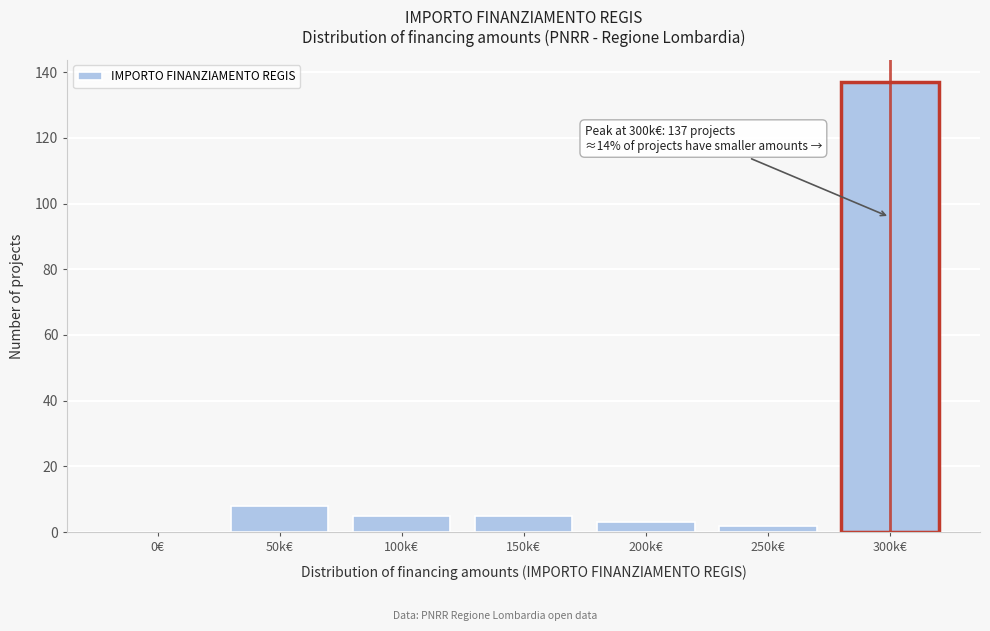

Reading left to right, list all the values displayed in this chart.

0€=0	50k€=8	100k€=5	150k€=5	200k€=3	250k€=2	300k€=137